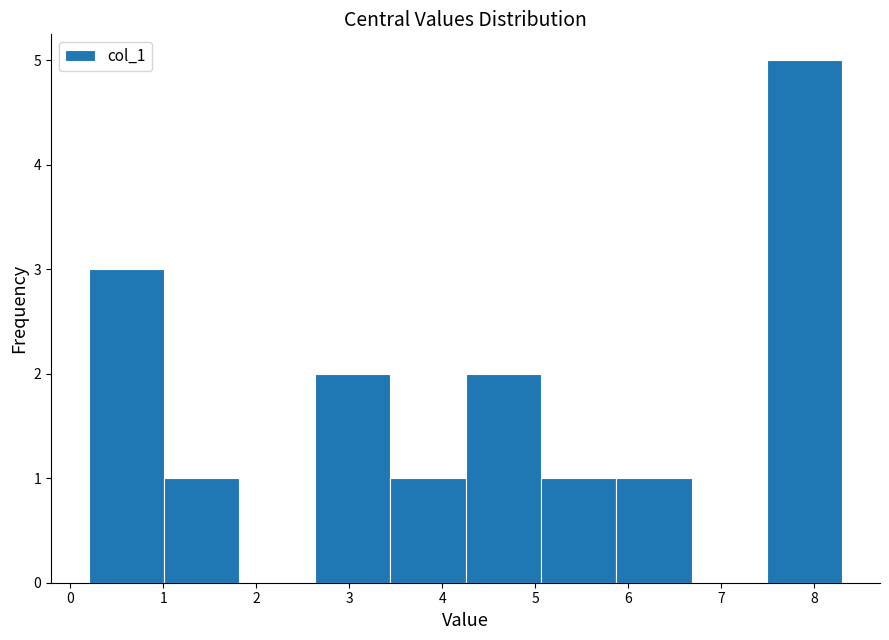

Reading left to right, list every bar in this chart as the range it spans on the x-axis followed by its height. Neither the bar edges nor the heights are printed on the chart, so give them approximately, as read against the axes.

0.20 to 1.01: 3
1.01 to 1.82: 1
1.82 to 2.63: 0
2.63 to 3.44: 2
3.44 to 4.25: 1
4.25 to 5.06: 2
5.06 to 5.87: 1
5.87 to 6.68: 1
6.68 to 7.49: 0
7.49 to 8.30: 5